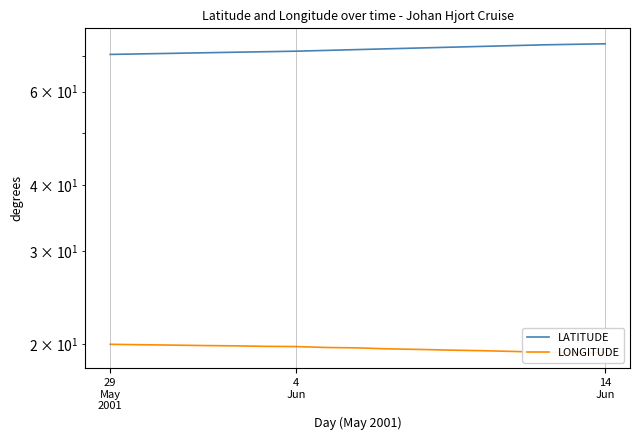

How many values in the LATITUDE series exceed 72?

9